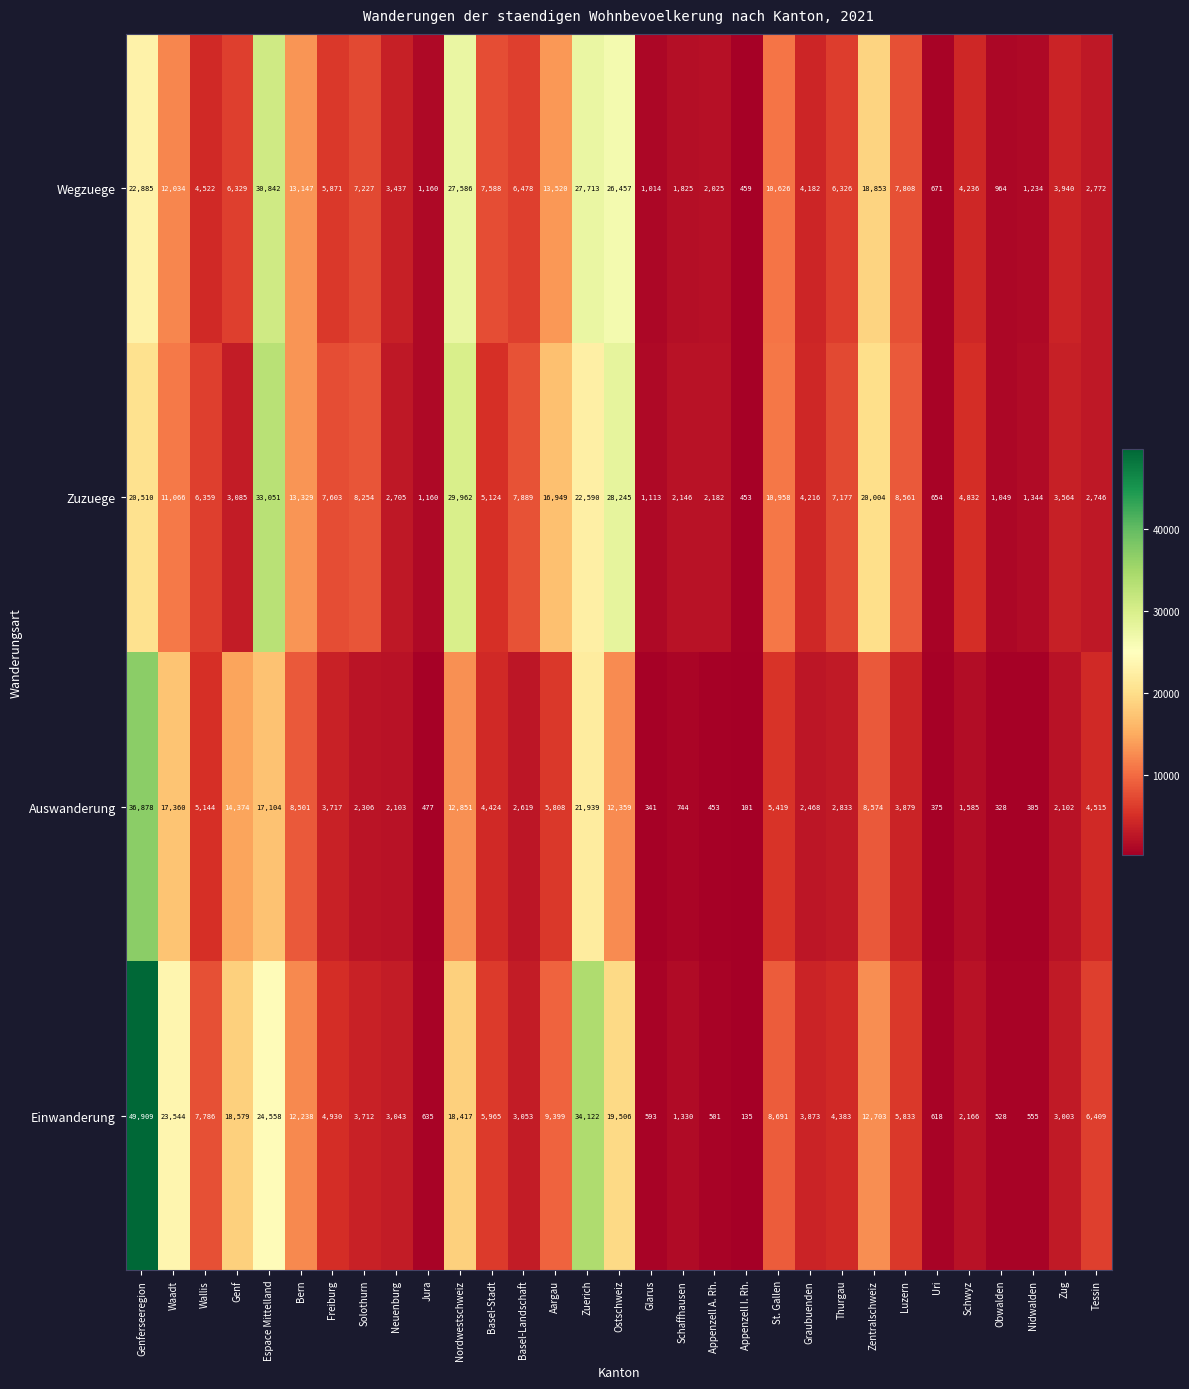

What is the average value of the Wegzuege series?

9153